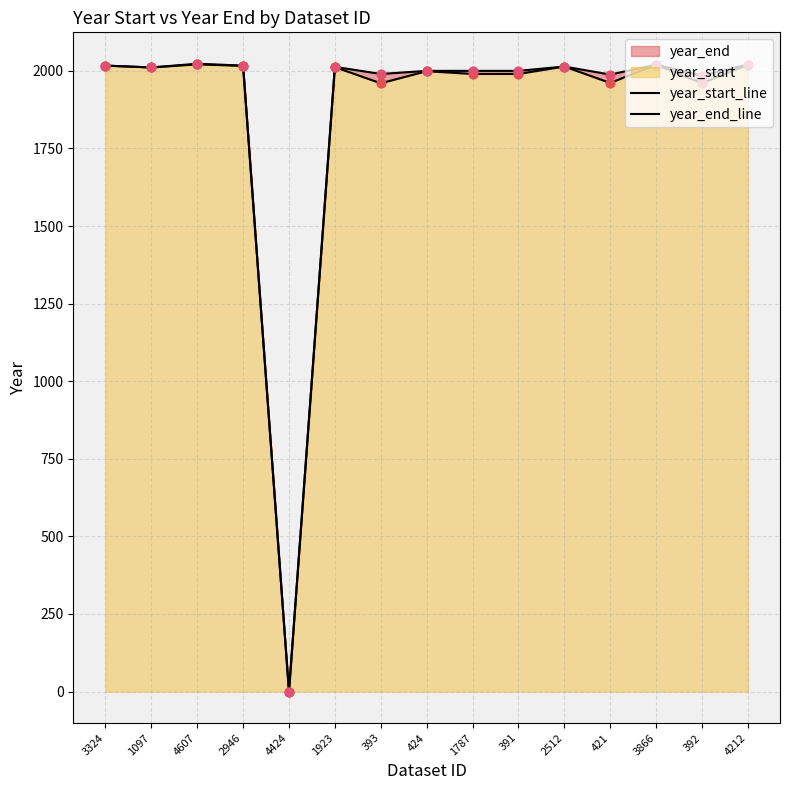

Which series reaches the minimum Y coordinate?

year_start_line